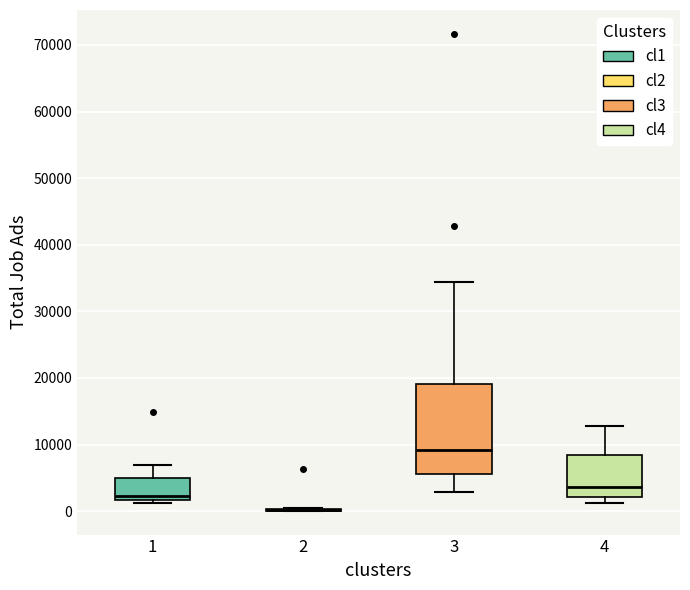

Reading left to right, transcribe this box plot: for each box, give where its median line is, the range the box spans, and where its two whiskers end, as read against the y-axis. The values are not printed on the chart, so give them approximately, as read against the axis.

1: median 2000 (just above the box's lower edge), box 2000 to 5000, whiskers 1000 to 7000
2: box collapsed to a line at 0, whiskers 0 to 0
3: median 9000, box 6000 to 19000, whiskers 3000 to 34000
4: median 4000, box 2000 to 8000, whiskers 1000 to 13000